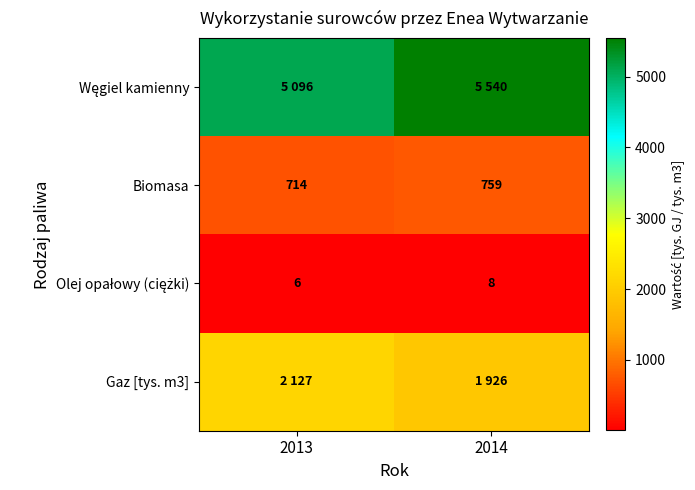

What is the difference between the Biomasa values at 2014 and 2013?

45